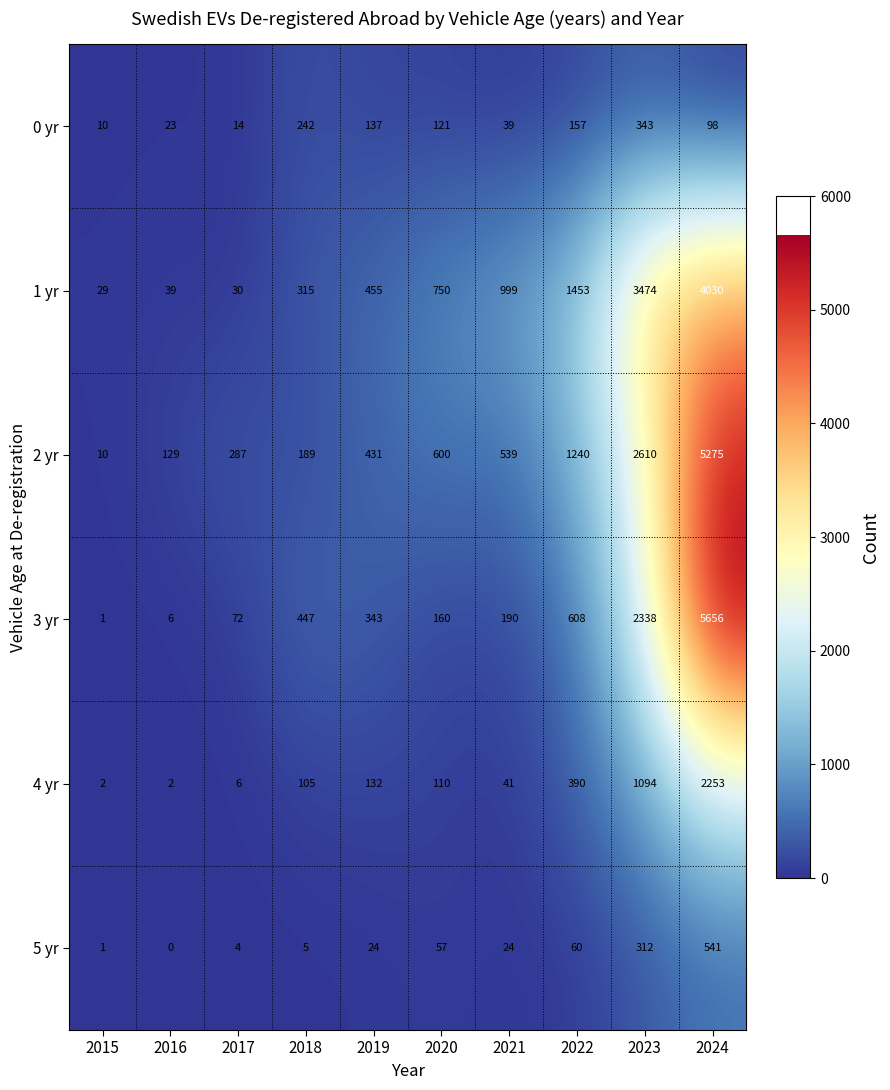

Where is 5 yr nearest to the value 270?

2023